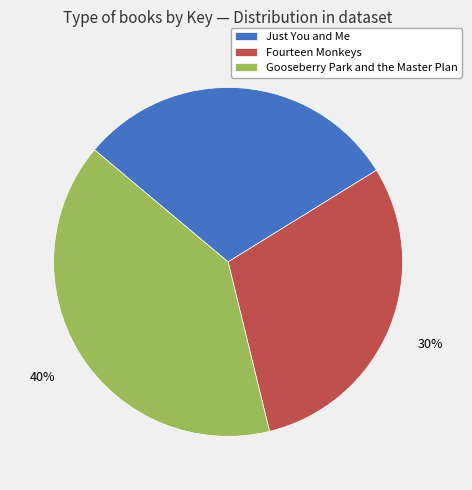

To the nearest percent, what is the combined percentage of Gooseberry Park and the Master Plan and Fourteen Monkeys?

70%